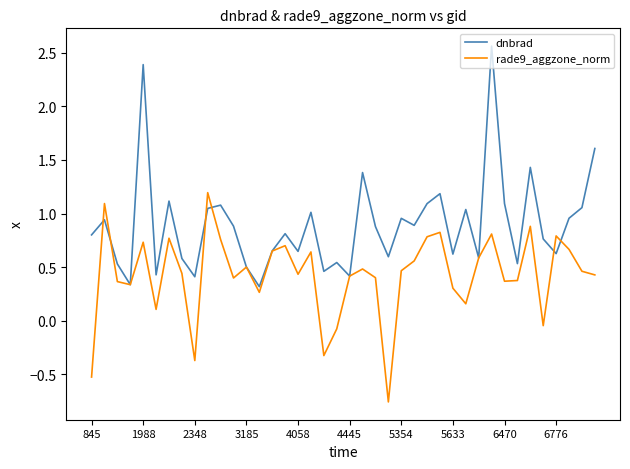

Rank the series by their average value, from highest to lowest.

dnbrad, rade9_aggzone_norm